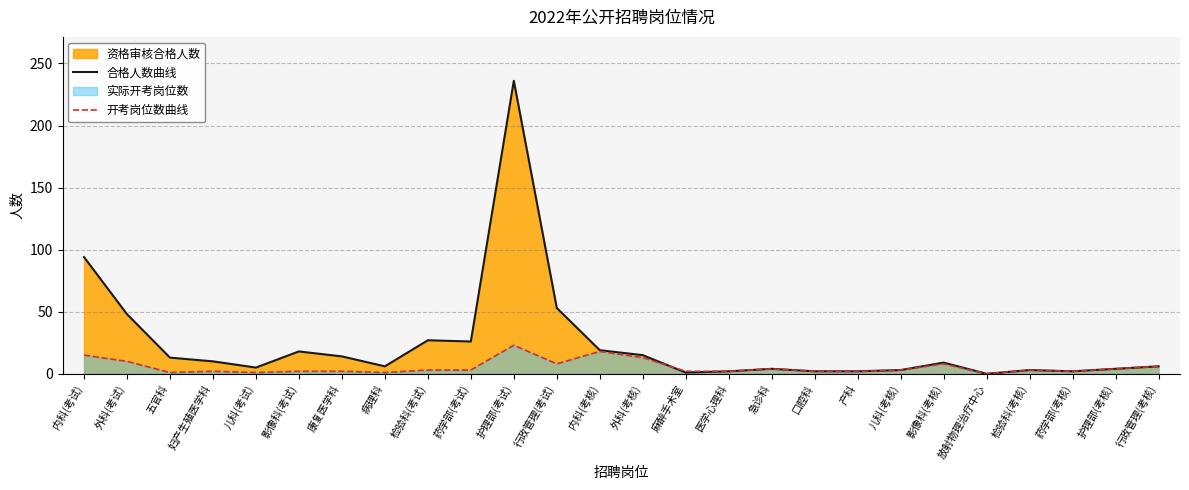

What is the difference between the second highest and minimum values in the 合格人数曲线 series?

94